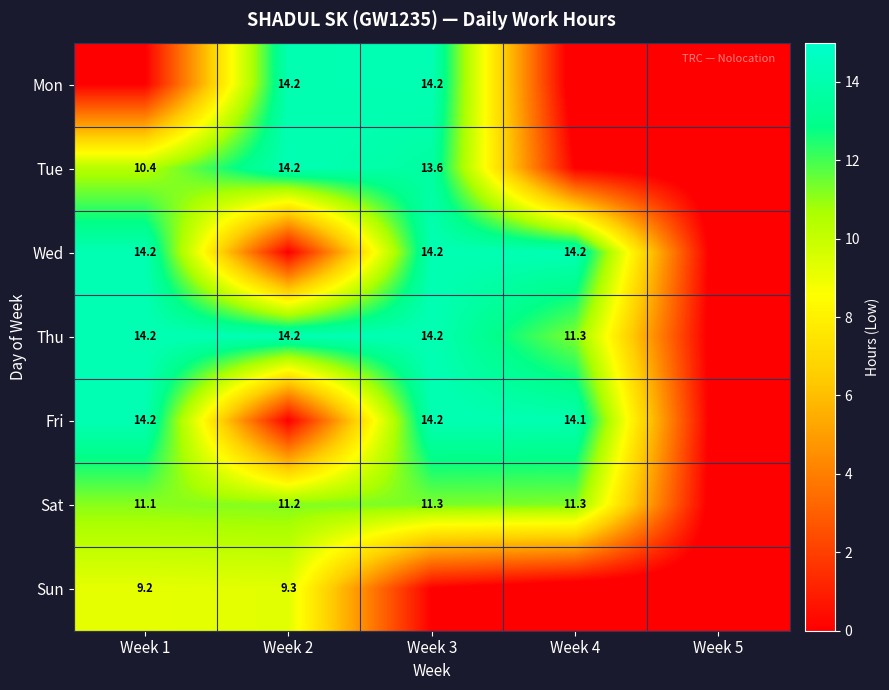

Is it true that Sun equals 9.3 at Week 2?

True